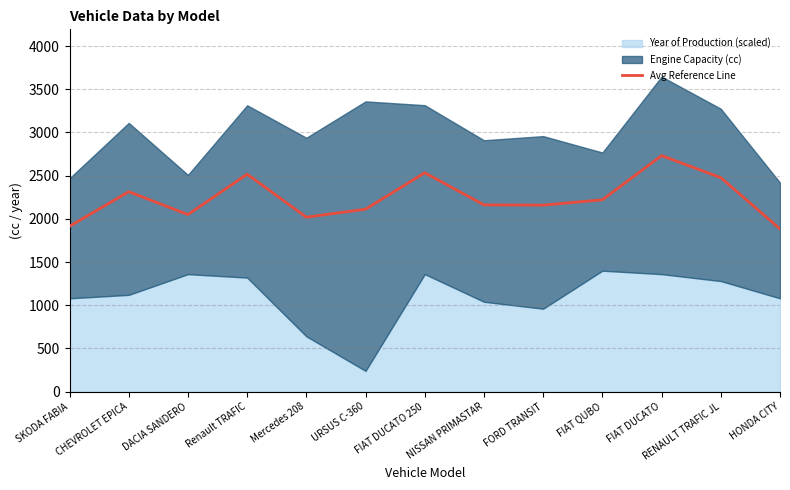

Which category has the highest value in the Avg Reference Line series?

FIAT DUCATO